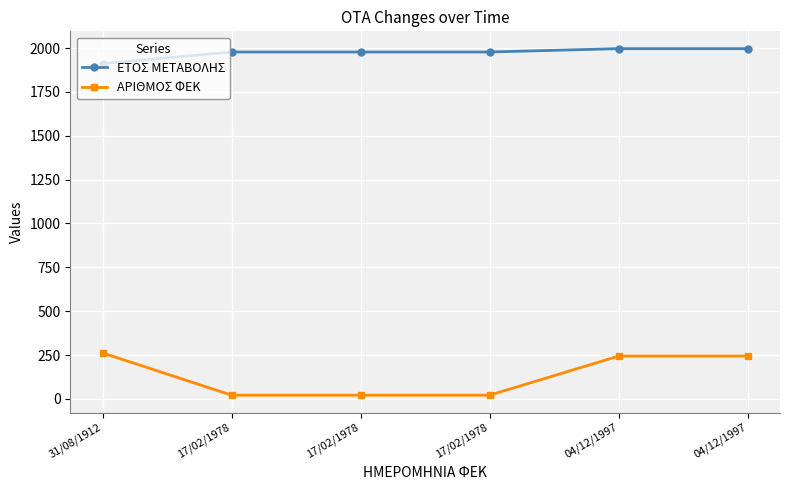

True or false: ΑΡΙΘΜΟΣ ΦΕΚ and ΕΤΟΣ ΜΕΤΑΒΟΛΗΣ cross at least once.

False